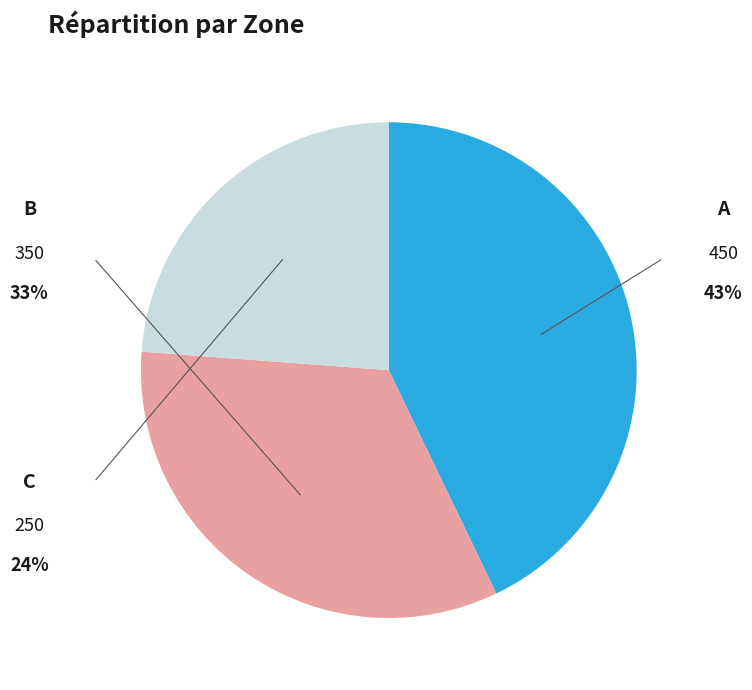

Is there any slice that represents more than half of the pie?

No